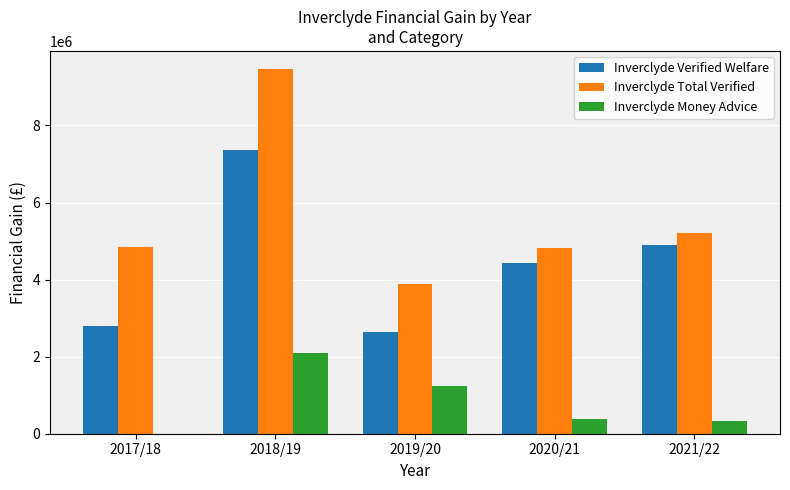

Which label corresponds to the largest value in the chart?

2018/19